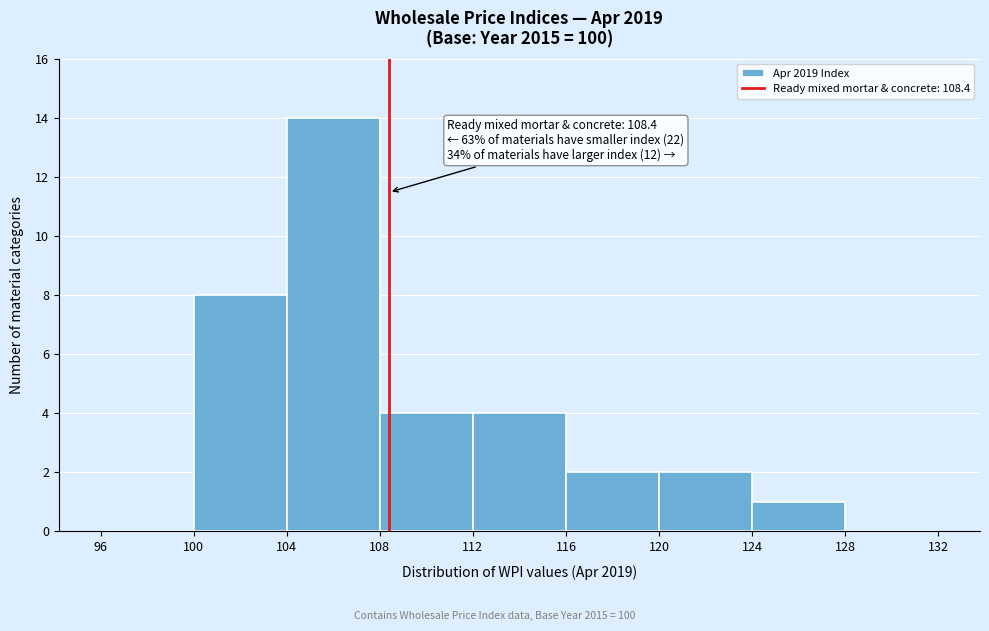

Which range on the x-axis has the tallest bar?

104 to 108